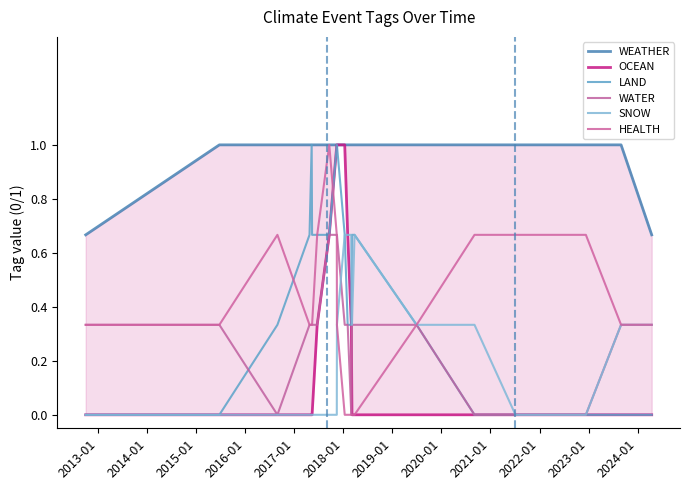

Reading left to right, extract all data points from this chart.

WEATHER: 0.7	1.0	1.0	1.0	1.0	1.0	1.0	1.0	1.0	1.0	1.0	1.0	1.0	1.0	1.0	1.0	1.0	1.0	1.0	1.0	0.7
OCEAN: 0.0	0.0	0.0	0.0	0.0	0.0	0.3	0.7	1.0	1.0	1.0	0.7	0.3	0.0	0.0	0.0	0.0	0.0	0.0	0.0	0.0
LAND: 0.0	0.0	0.3	0.7	1.0	0.7	0.7	0.7	1.0	1.0	0.7	0.3	0.3	0.7	0.7	0.3	0.0	0.0	0.0	0.0	0.0
WATER: 0.3	0.3	0.0	0.3	0.3	0.3	0.3	0.7	0.7	0.7	0.3	0.3	0.0	0.3	0.3	0.3	0.0	0.0	0.0	0.3	0.3
SNOW: 0.0	0.0	0.0	0.0	0.0	0.0	0.0	0.0	0.0	0.3	0.7	0.7	0.7	0.3	0.7	0.3	0.3	0.0	0.0	0.3	0.3
HEALTH: 0.3	0.3	0.7	0.3	0.3	0.3	0.7	1.0	0.7	0.3	0.0	0.0	0.0	0.0	0.0	0.3	0.7	0.7	0.7	0.3	0.3